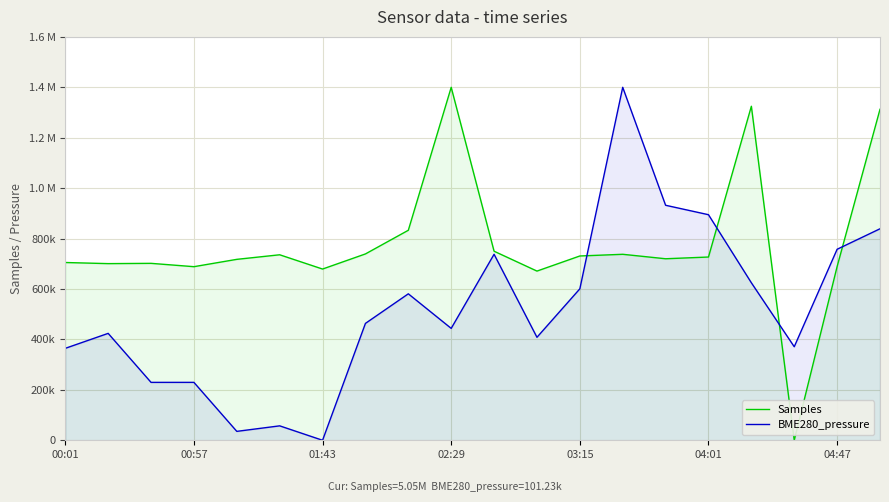

How many interior local valleys does the BME280_pressure series have?

5